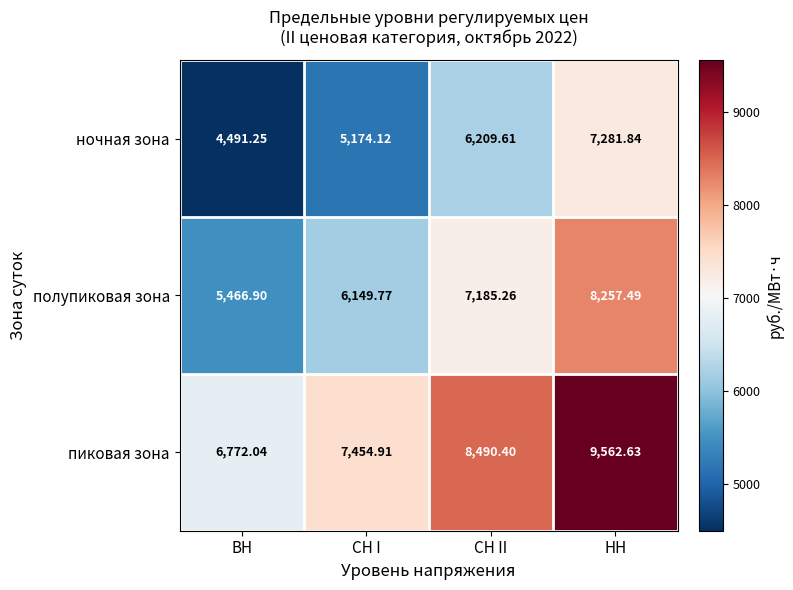

Where does the полупиковая зона series first go above 7185?

СН II